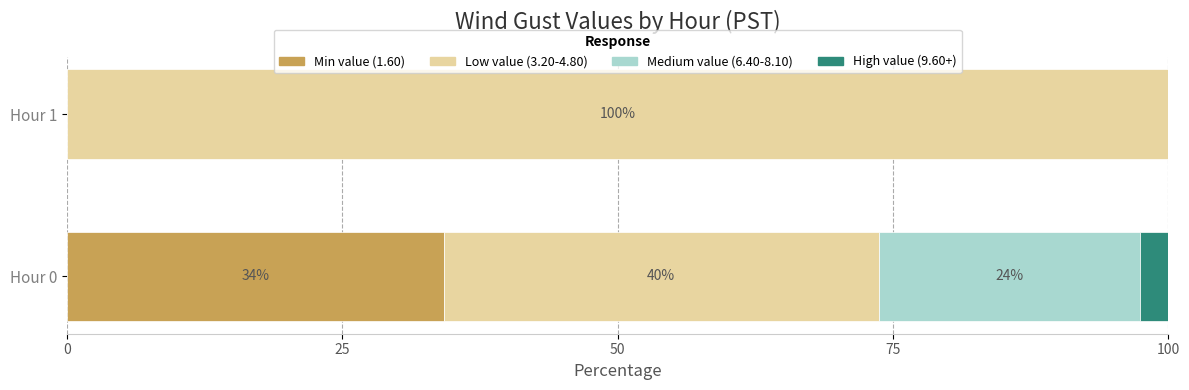

What are all the series names shown in the legend?

Min value (1.60), Low value (3.20-4.80), Medium value (6.40-8.10), High value (9.60+)